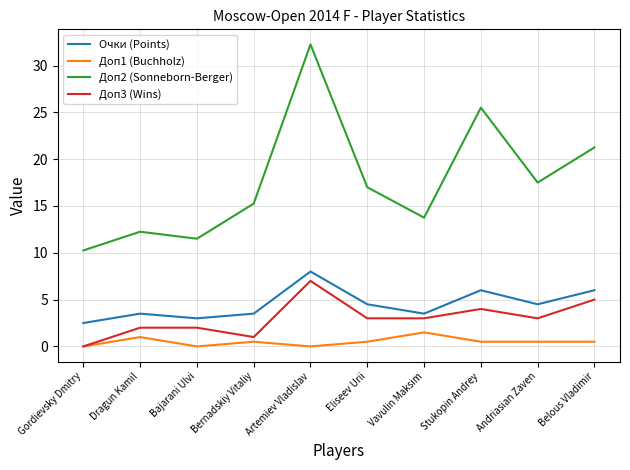

True or false: Очки (Points) has a value of 1.3 at Bajarani Ulvi.

False